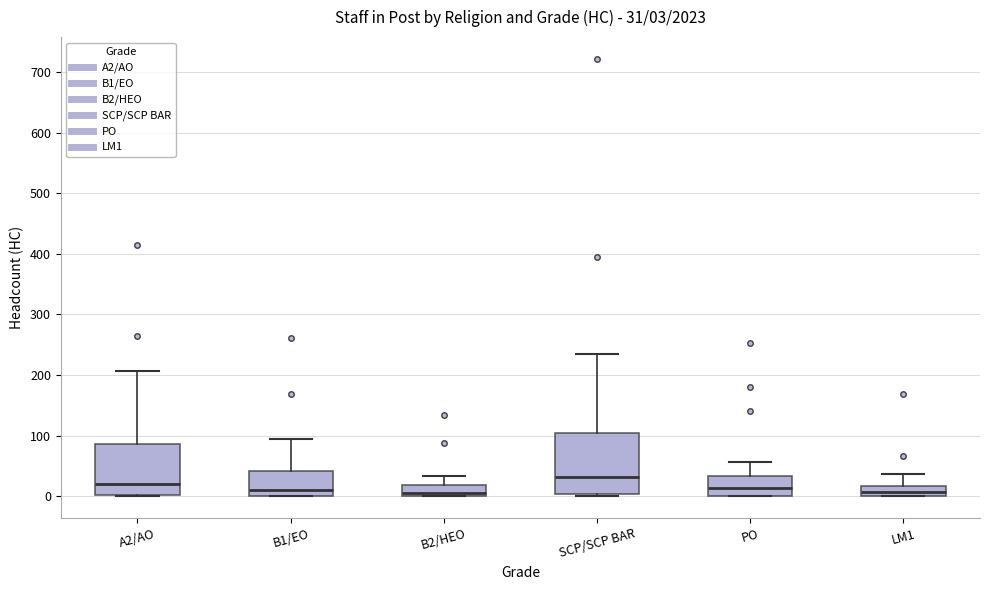

Comparing the boxes themselves (not the whiskers), which one is the tallest?

SCP/SCP BAR